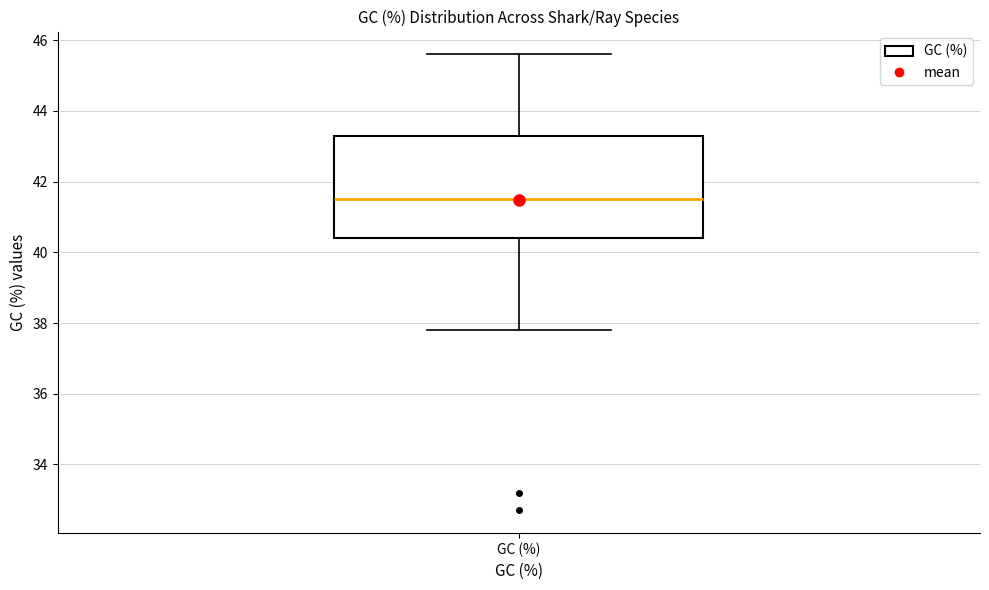

Transcribe this box plot: give where the median line is, the range the box spans, and where the two whiskers end, as read against the y-axis. The values are not printed on the chart, so give them approximately, as read against the axis.

median 41.6, box 40.4 to 43.4, whiskers 37.8 to 45.6